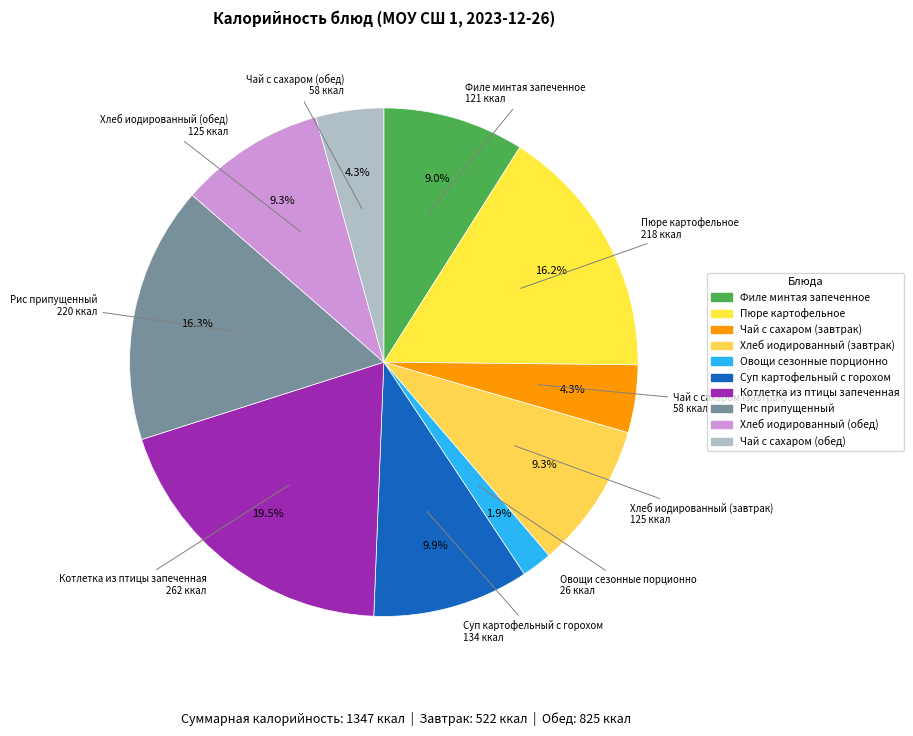

Is there a majority slice in this chart?

No